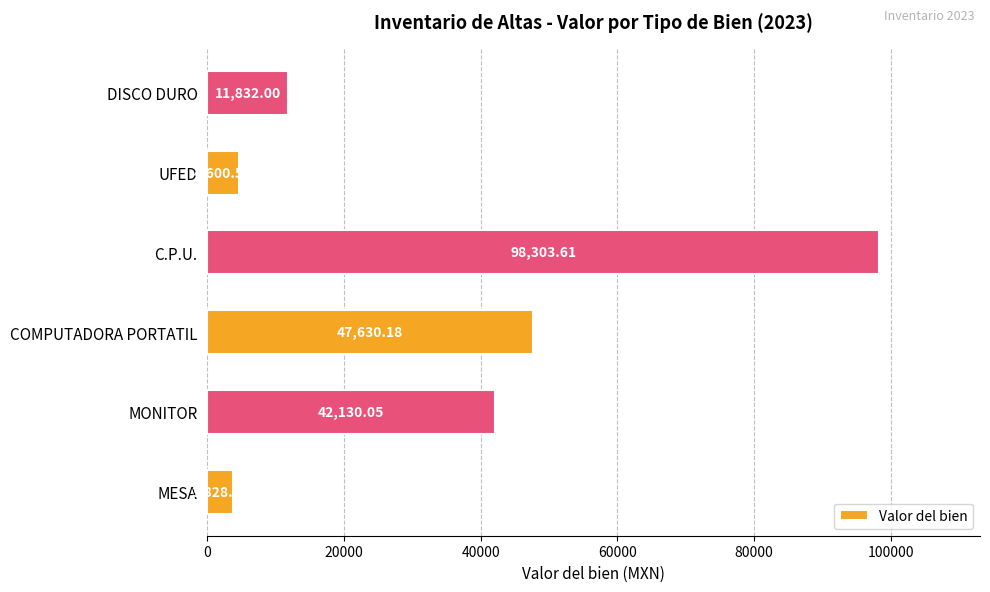

List the labels in order of value, smallest first.

MESA, UFED, DISCO DURO, MONITOR, COMPUTADORA PORTATIL, C.P.U.